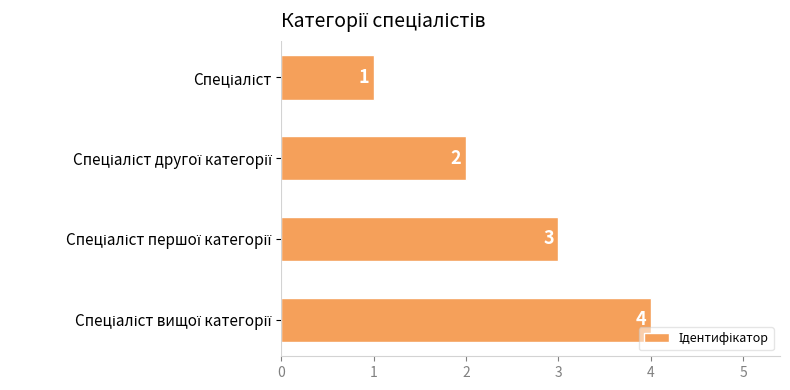

What is the value of the 2nd bar from the top?

2